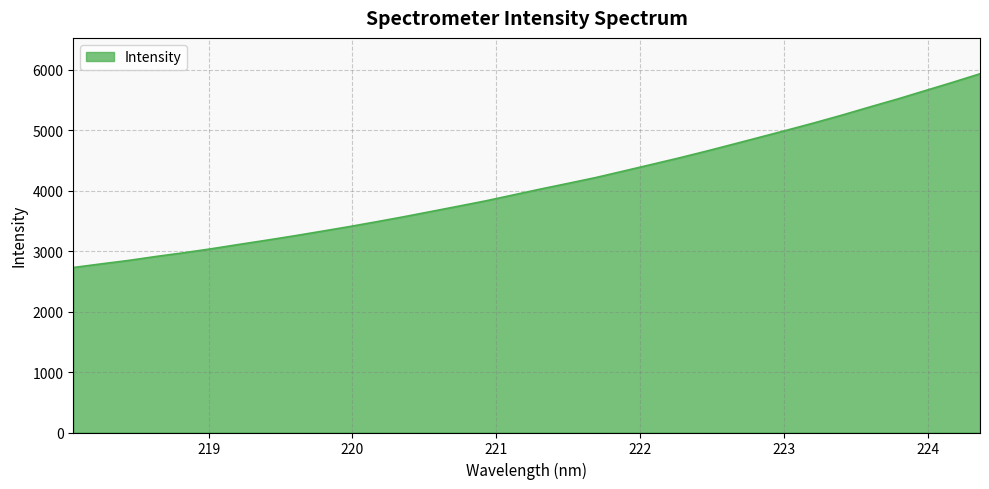

What is the difference between the second highest and second lowest values?

3001.9